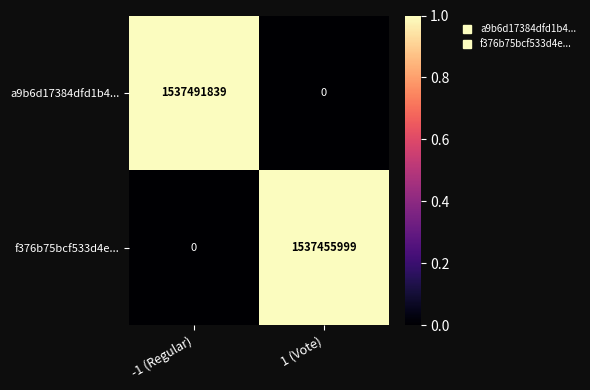

Reading left to right, transcribe all the data shown in this chart.

a9b6d17384dfd1b4...: -1 (Regular)=1537491839	1 (Vote)=0
f376b75bcf533d4e...: -1 (Regular)=0	1 (Vote)=1537455999